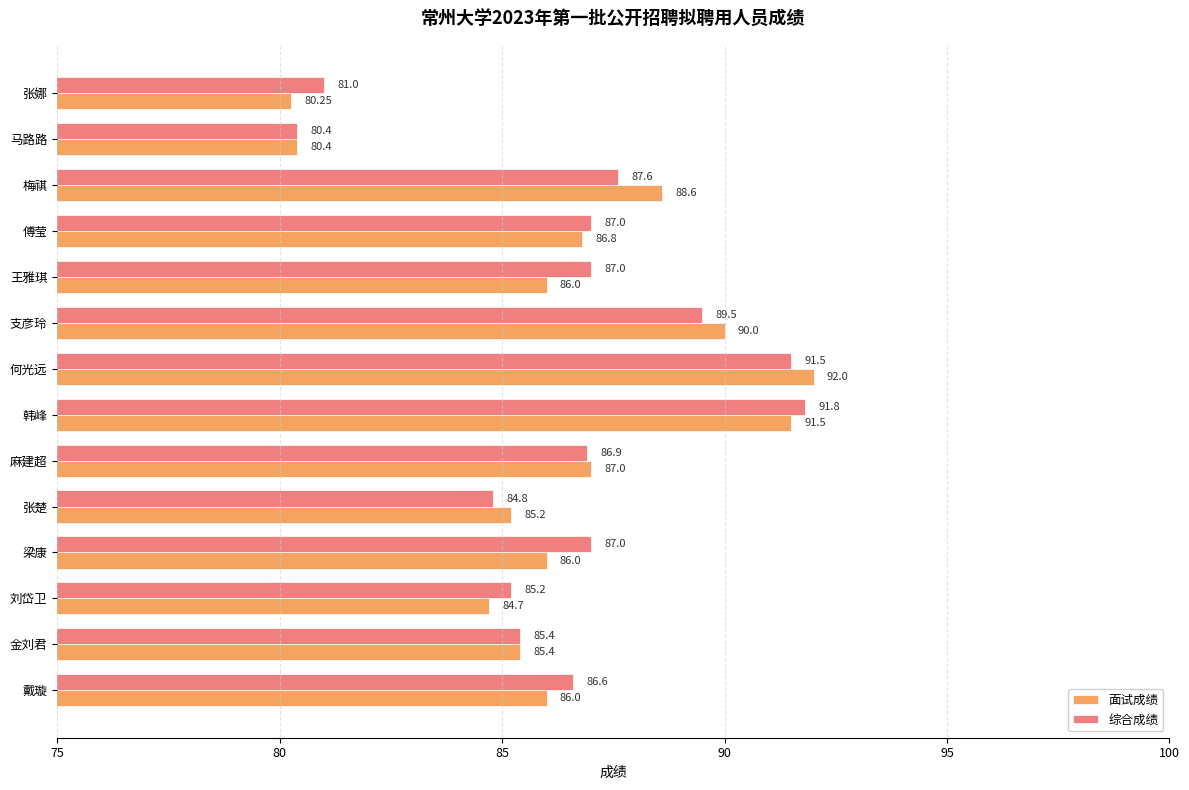

Which series has the largest total across all categories?

综合成绩